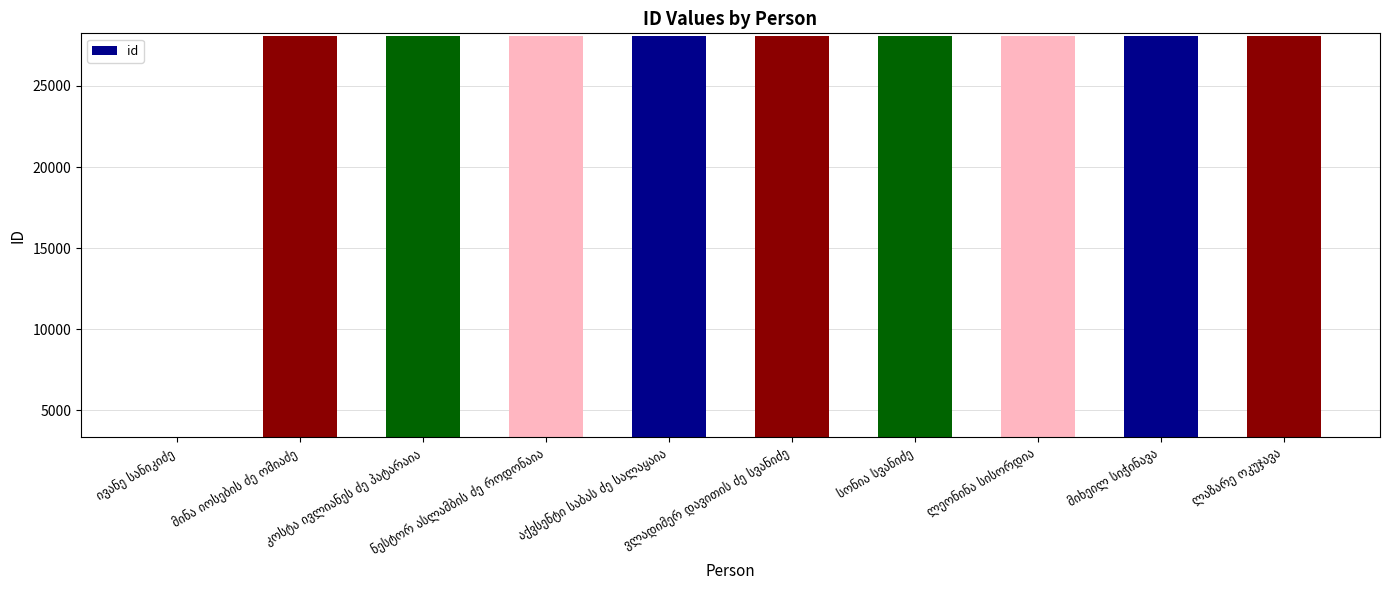

What is the sum of all values?

256253